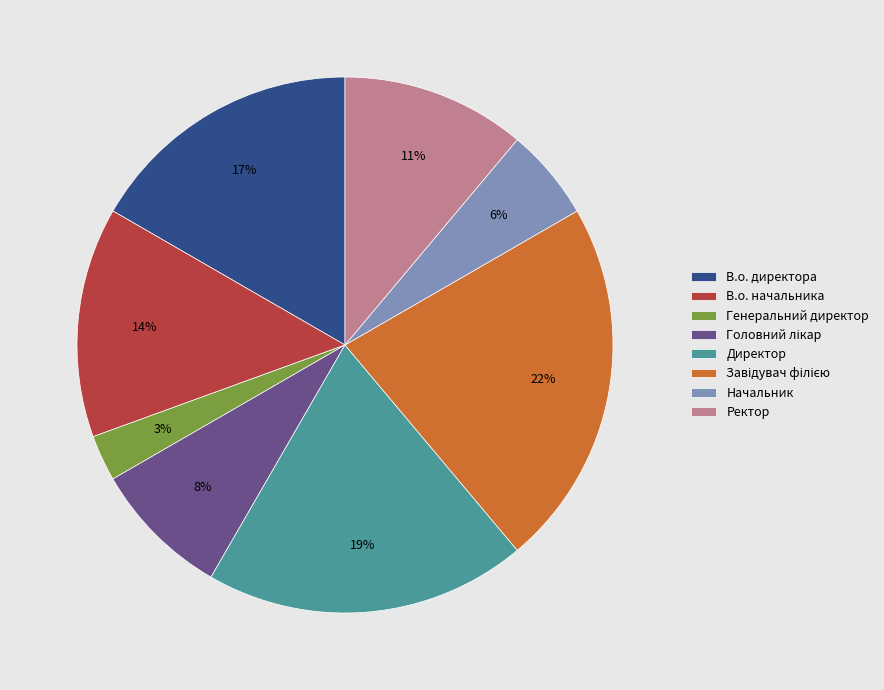

How many segments does this pie chart have?

8